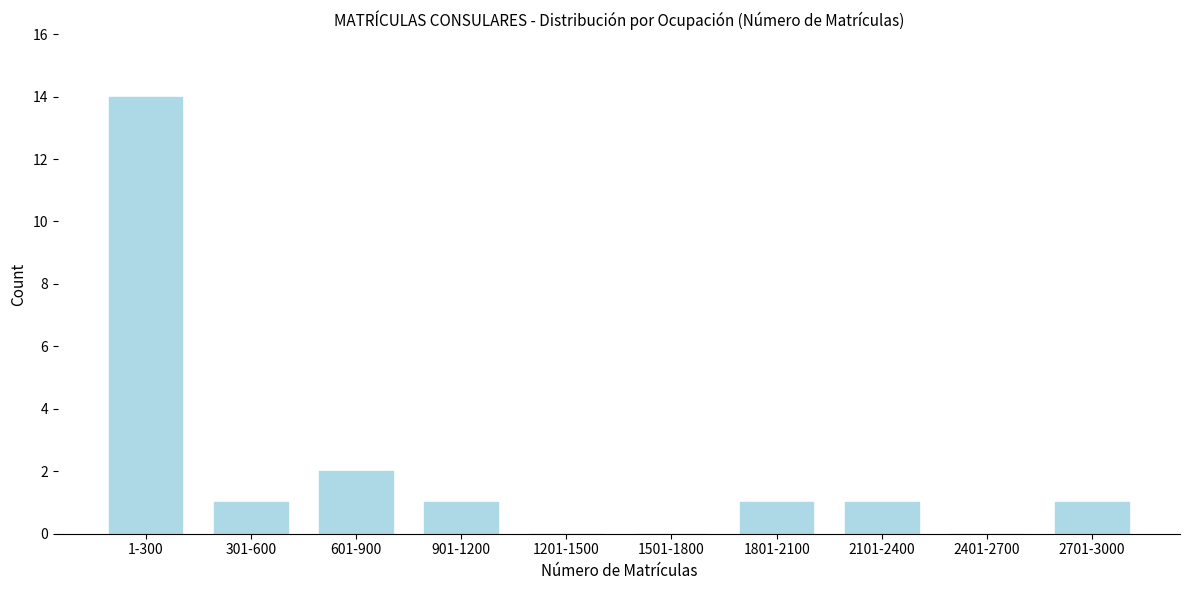

Reading left to right, list all the values displayed in this chart.

1-300=14	301-600=1	601-900=2	901-1200=1	1201-1500=0	1501-1800=0	1801-2100=1	2101-2400=1	2401-2700=0	2701-3000=1